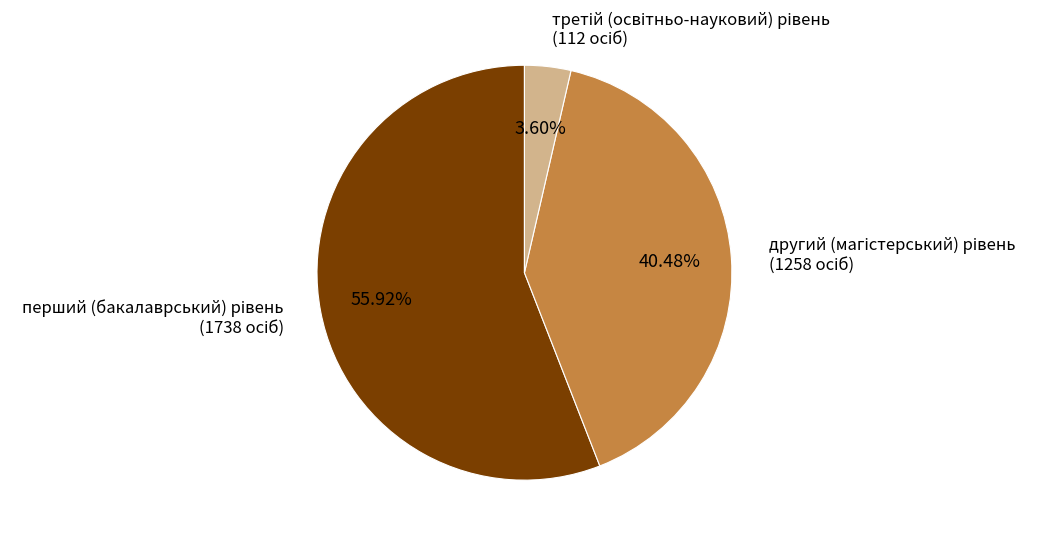

Does any single category account for the majority?

Yes